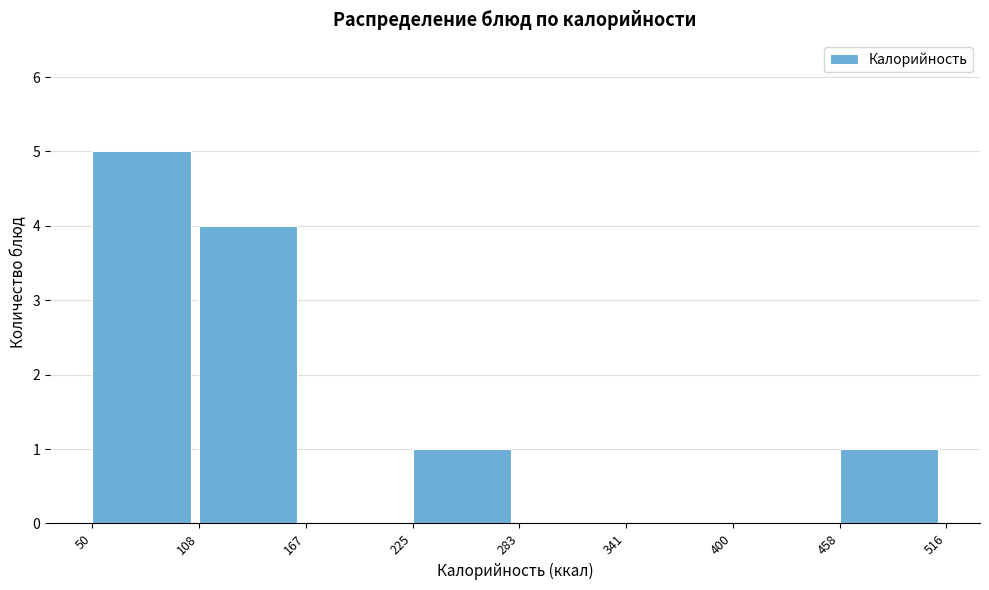

Reading left to right, list every bar in this chart as the range it spans on the x-axis followed by its height. The values are not printed on the chart, so give them approximately, as read against the axis.

50 to 108: 5
108 to 167: 4
167 to 225: 0
225 to 283: 1
283 to 341: 0
341 to 400: 0
400 to 458: 0
458 to 516: 1